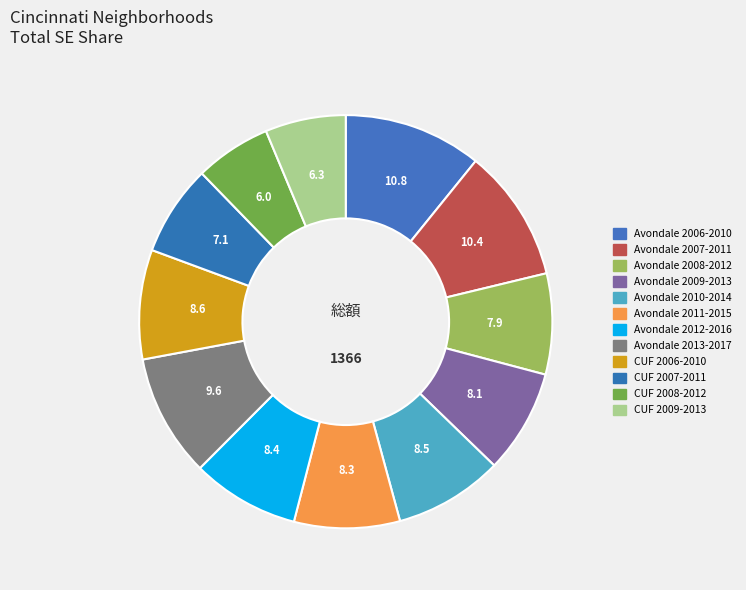

How many slices are in this pie chart?

12